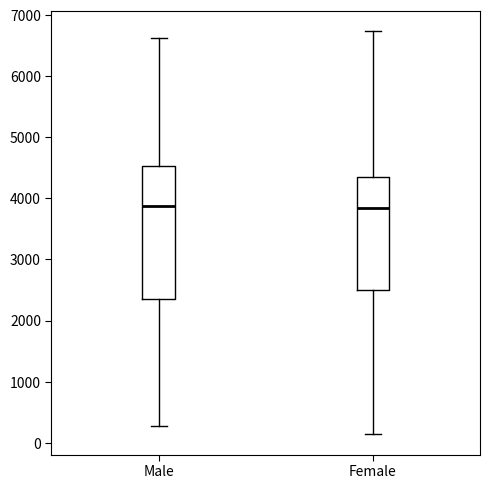

Reading left to right, transcribe this box plot: for each box, give where its median line is, the range the box spans, and where its two whiskers end, as read against the y-axis. The values are not printed on the chart, so give them approximately, as read against the axis.

Male: median 3900, box 2400 to 4500, whiskers 300 to 6600
Female: median 3800, box 2500 to 4400, whiskers 100 to 6700